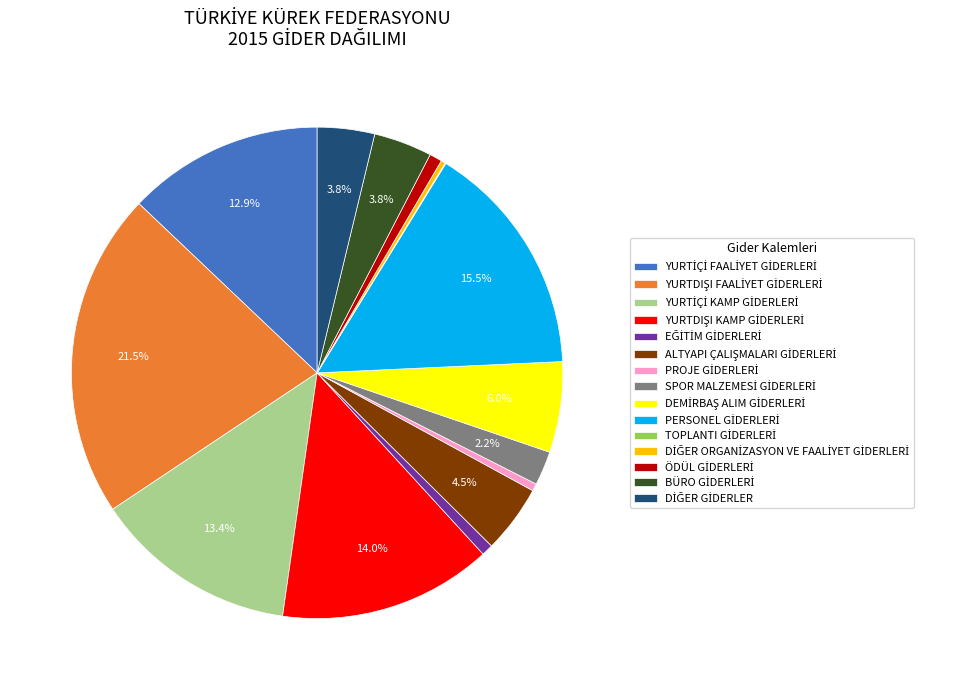

Does any single category account for the majority?

No